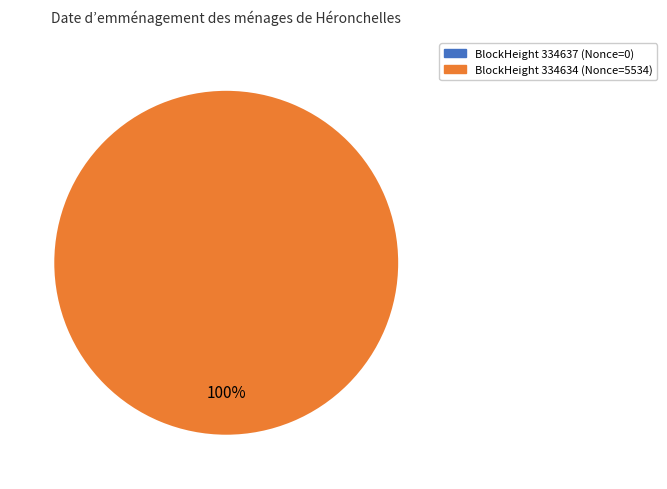

What percentage do 334637 and 334634 together represent?

100.0%